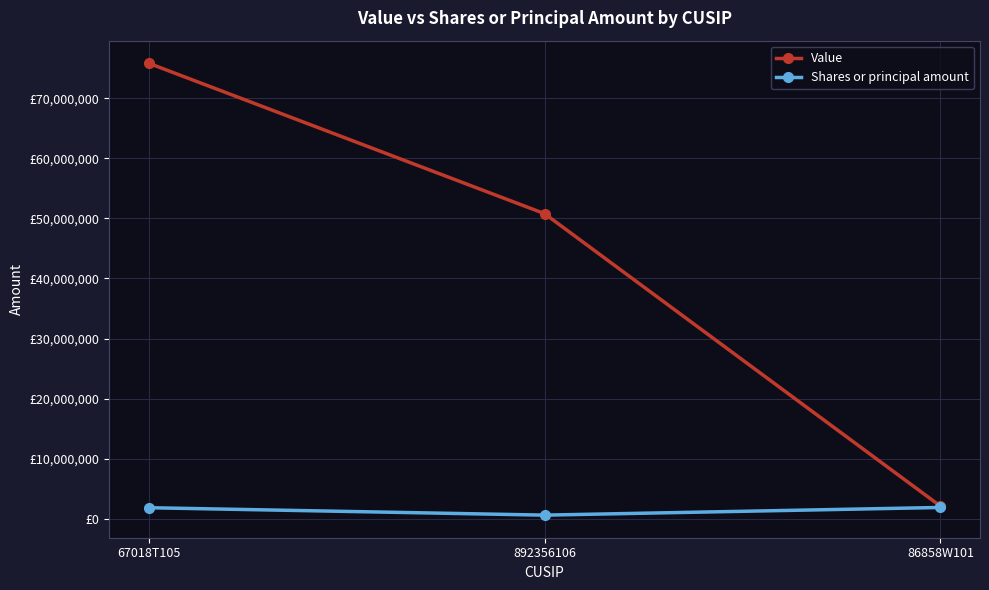

What are all the series names shown in the legend?

Value, Shares or principal amount